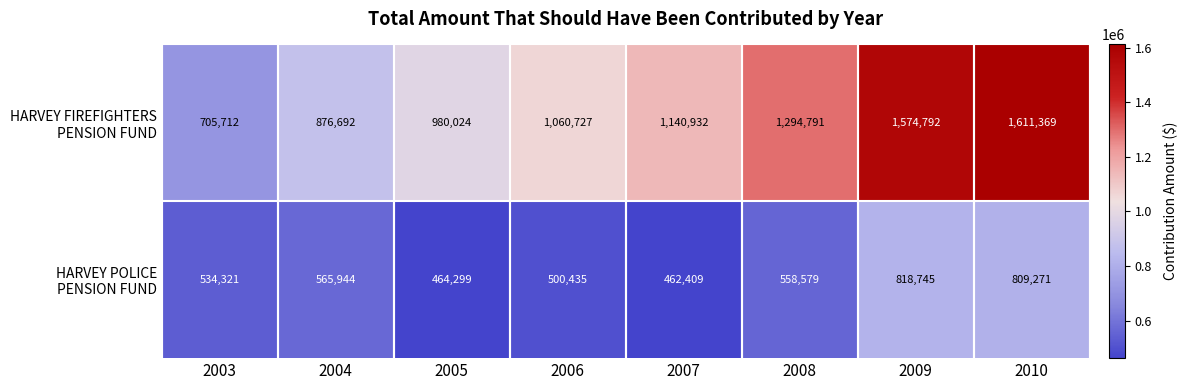

At which category is the sum across all series the highest?

2010